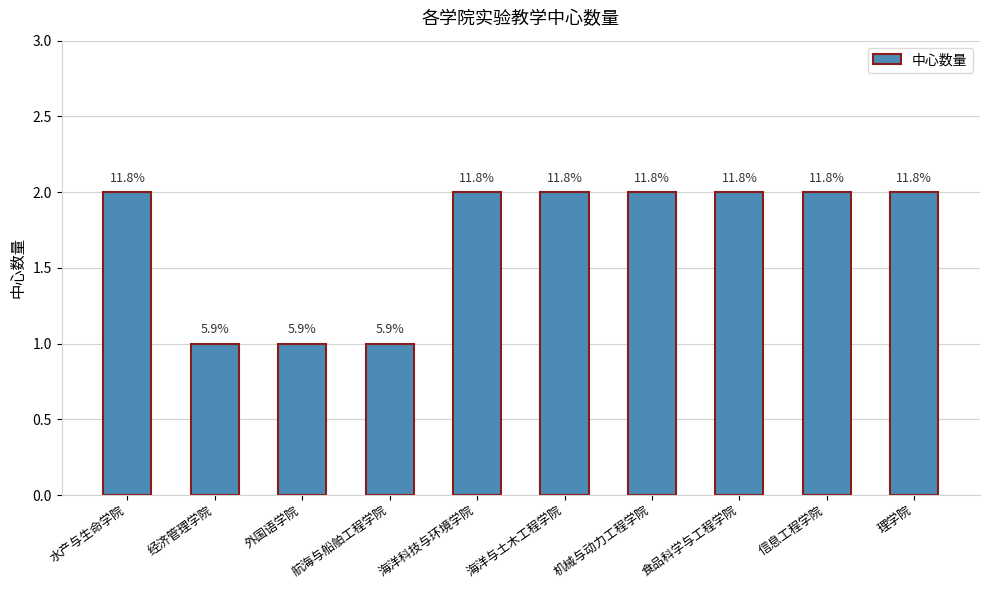

Is it true that the value at 海洋与土木工程学院 is 2?

True